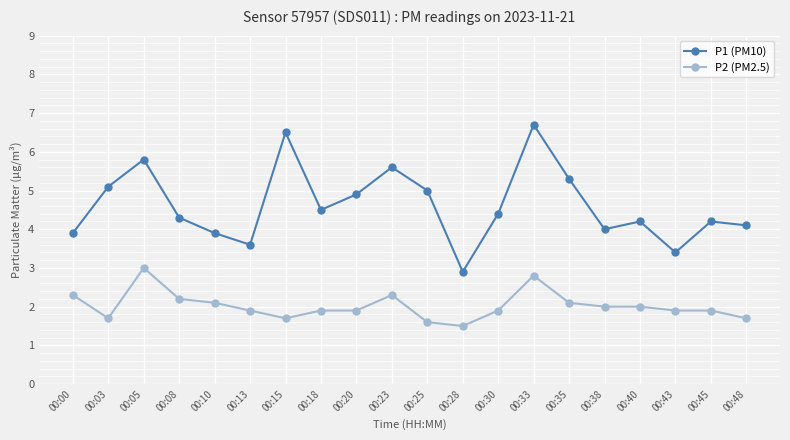

True or false: P2 (PM2.5) and P1 (PM10) cross at least once.

False